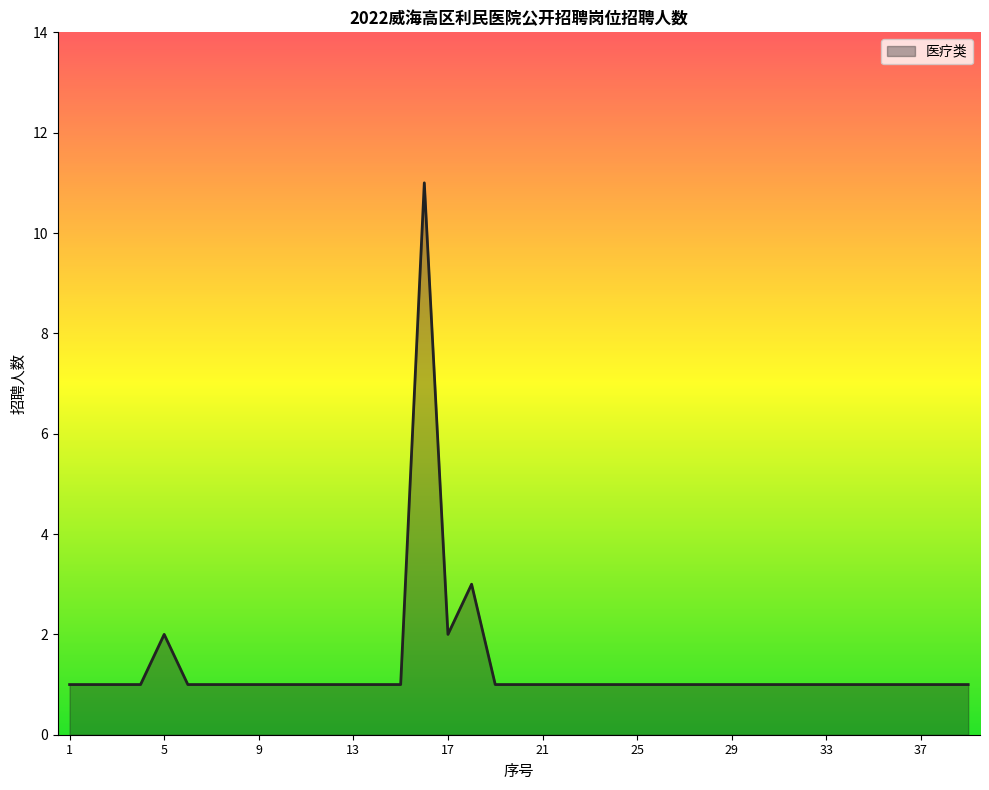

What is the smallest value displayed?

1